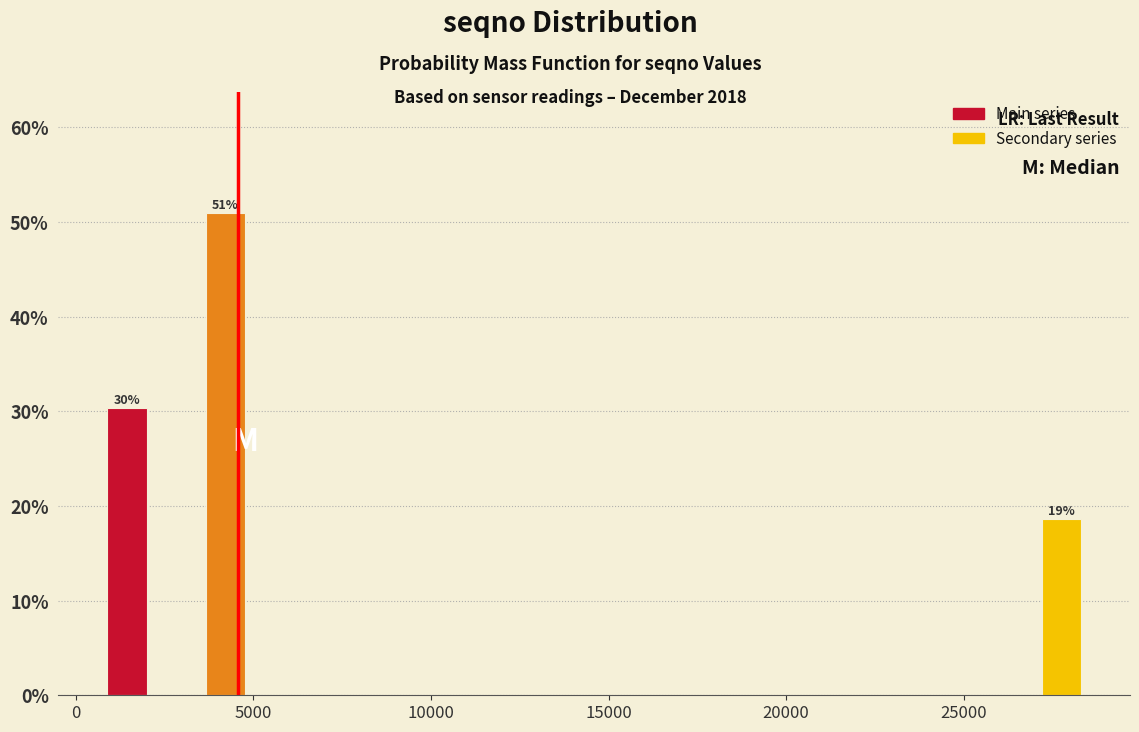

Read against the x-axis, roughly where is the centre of the tallest bar?

4000